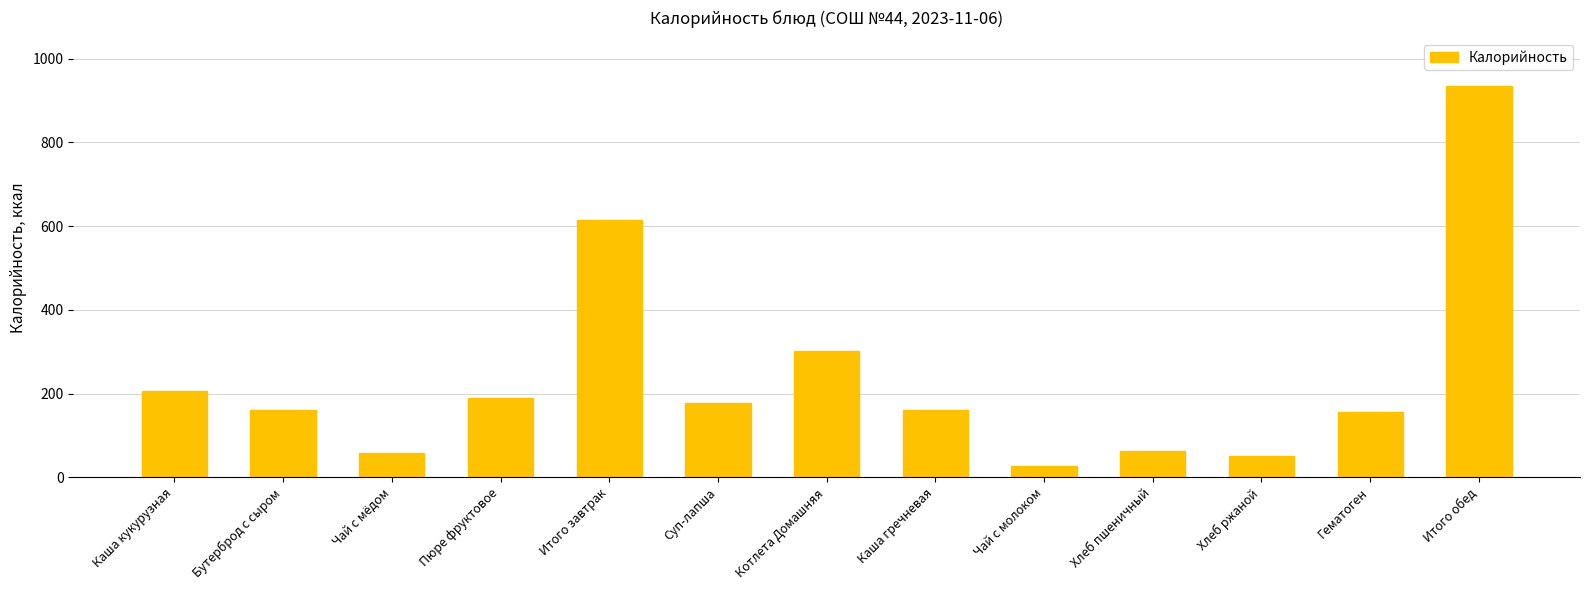

What is the value of the 9th bar from the left?

26.7